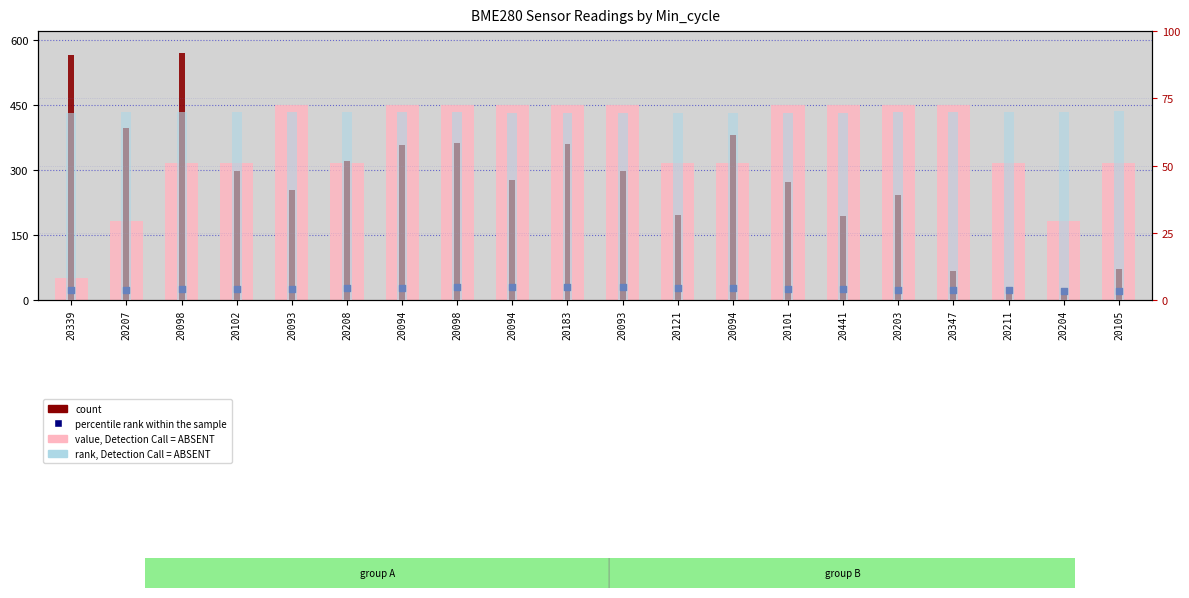

At how many categories does at least one series exceed 412?

12